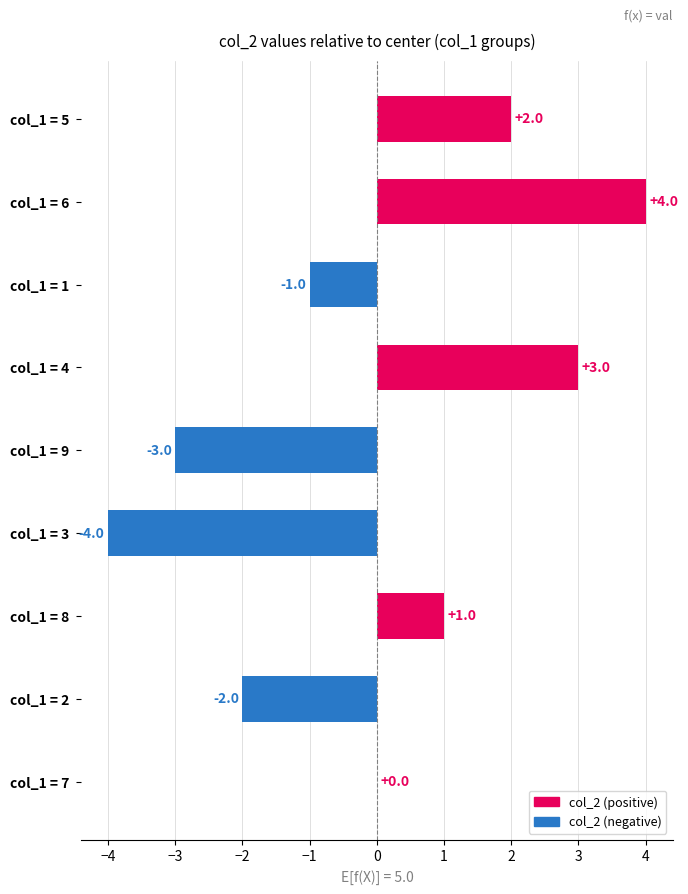

The value at col_1 = 7 is -3. True or false?

False